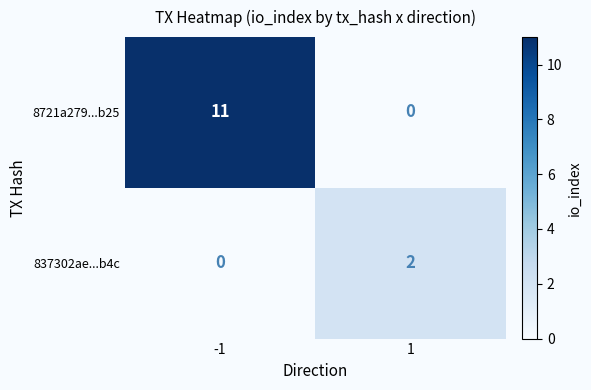

What is the difference between the 8721a279...b25 values at 1 and -1?

11